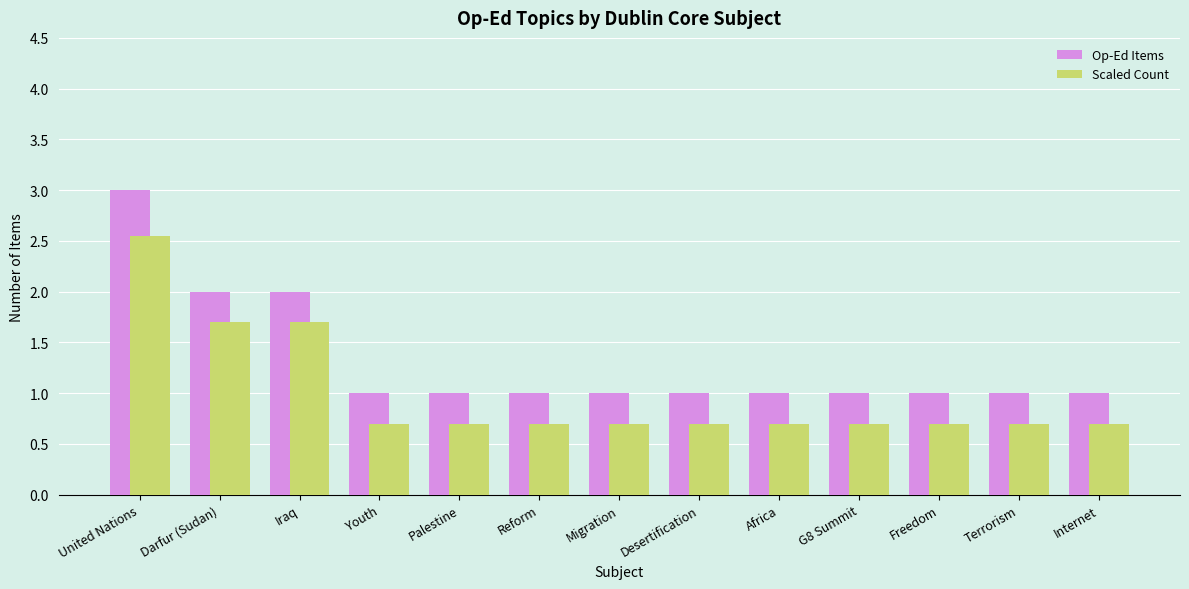

At Desertification, list the series in order from largest to smallest.

Op-Ed Items, Scaled Count